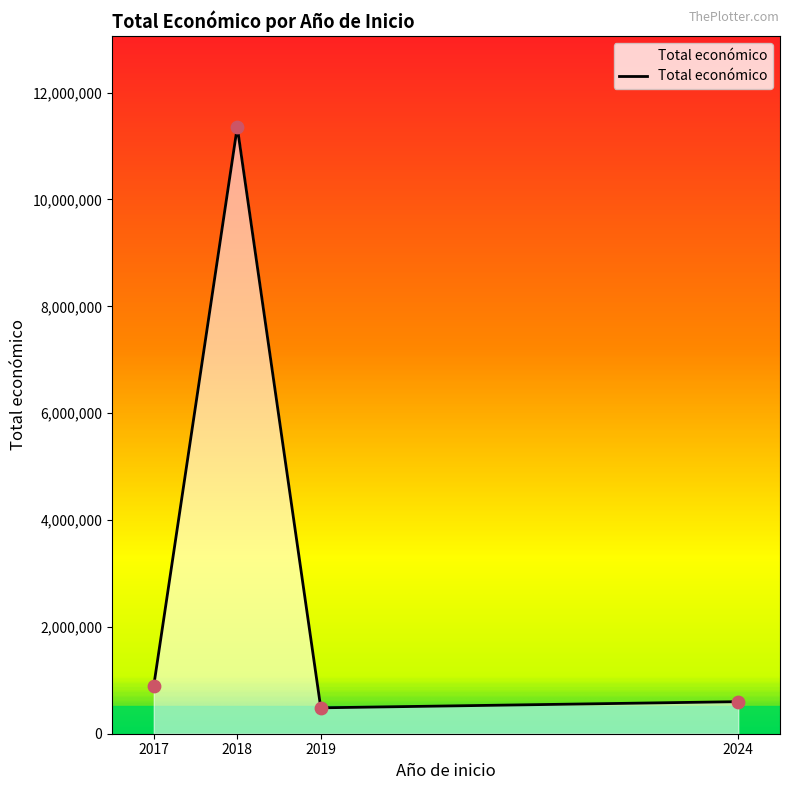

Between 2024 and 2017, which is larger?

2017